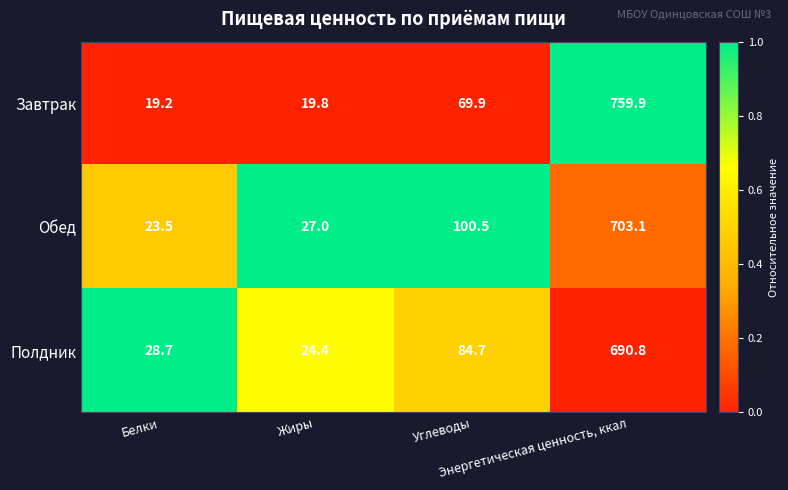

What is the total value across all series at Энергетическая ценность, ккал?

2153.8